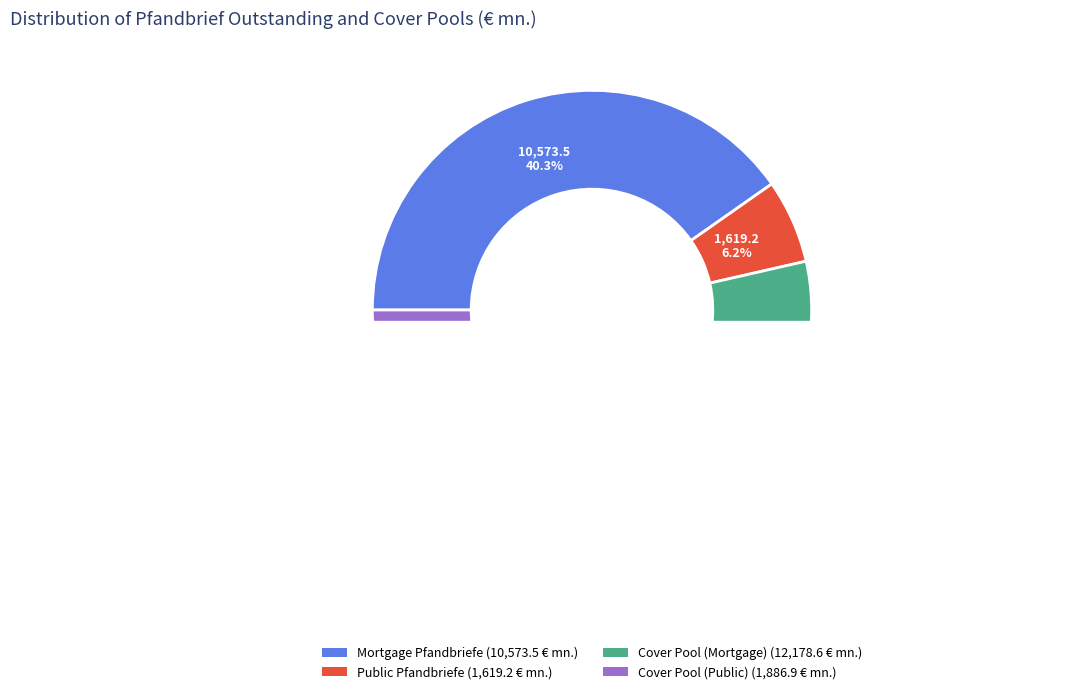

Count the number of slices in the pie.

4